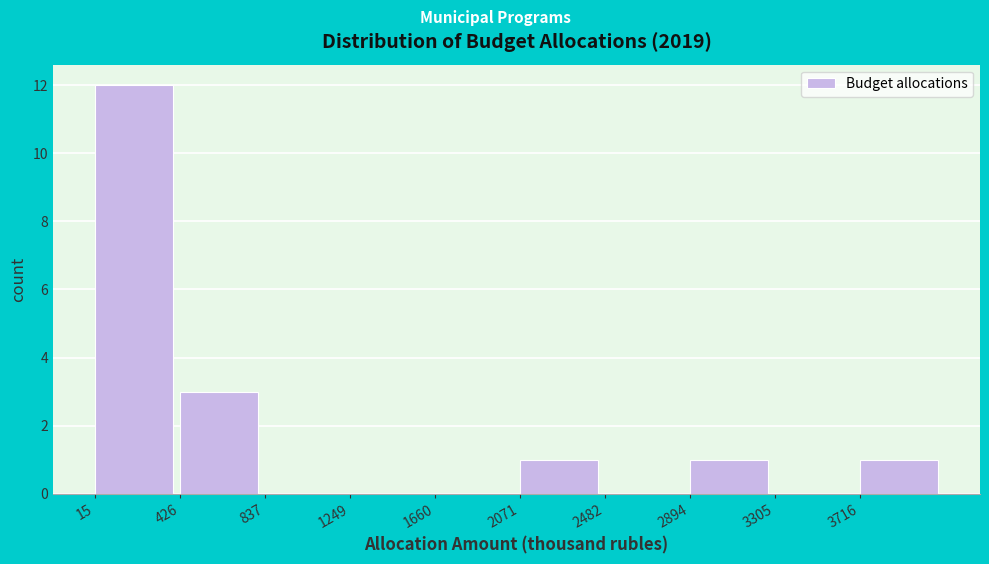

Reading left to right, list every bar in this chart as the range it spans on the x-axis followed by its height. Neither the bar edges nor the heights are printed on the chart, so give them approximately, as read against the axes.

0 to 450: 12
450 to 850: 3
850 to 1250: 0
1250 to 1650: 0
1650 to 2050: 0
2050 to 2500: 1
2500 to 2900: 0
2900 to 3300: 1
3300 to 3700: 0
3700 to 4150: 1